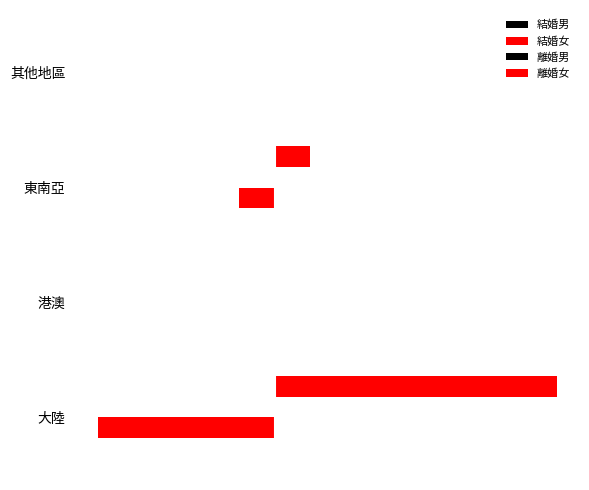

List the series in order of their peak value, highest first.

離婚女, 離婚男, 結婚男, 結婚女